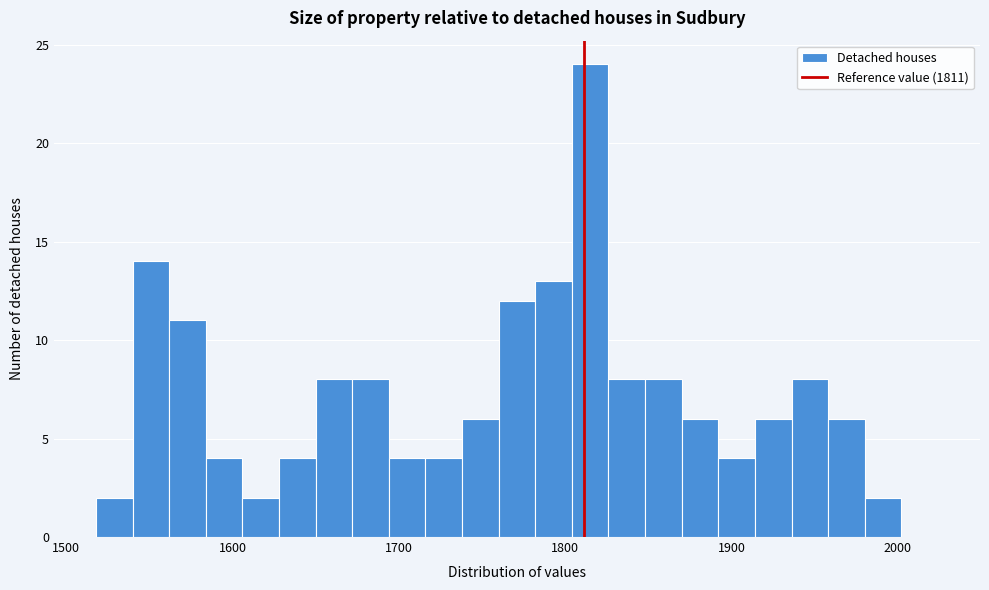

Read against the x-axis, roughly where is the centre of the tallest bar?

1820